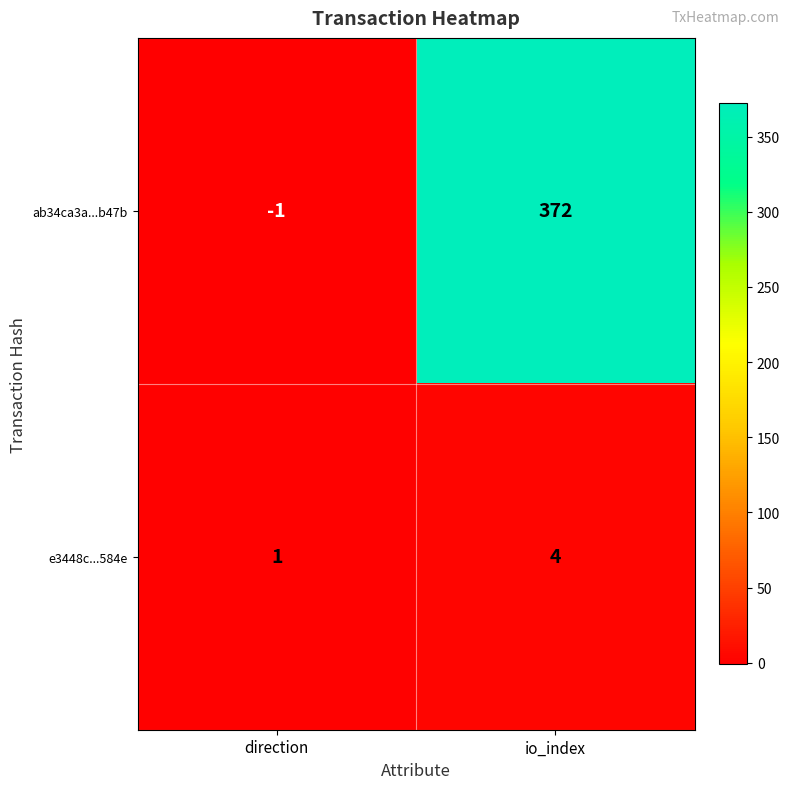

Reading right to left, extract all data points from this chart.

ab34ca3a...b47b: 372	-1
e3448c...584e: 4	1